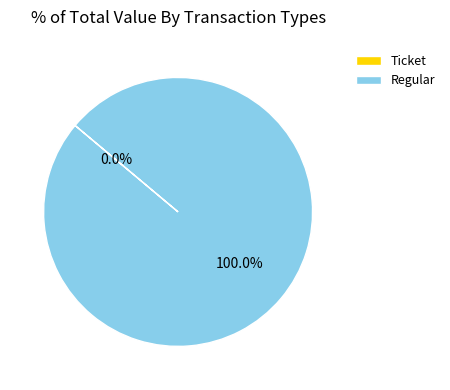

To the nearest percent, what portion does Regular represent?

100%